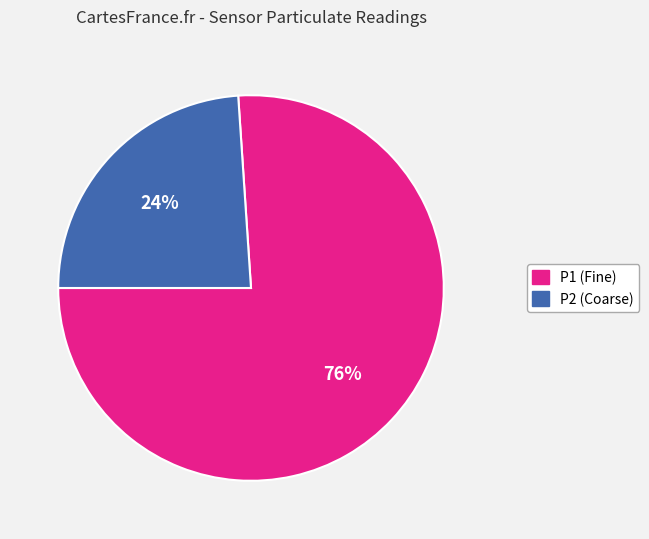

Is there any slice that represents more than half of the pie?

Yes